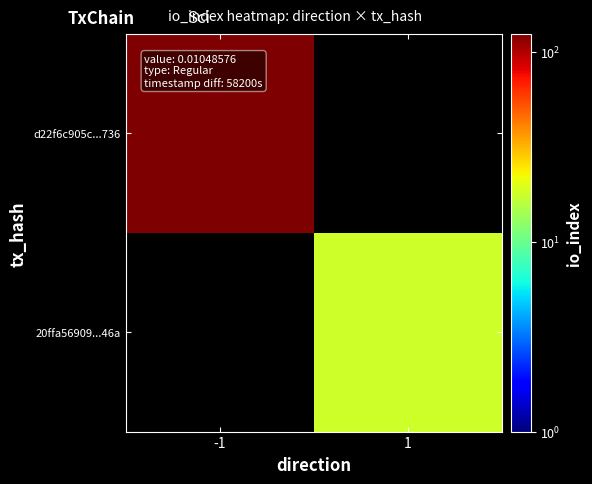

The d22f6c905c...736 series shows 168.2 at -1. True or false?

False